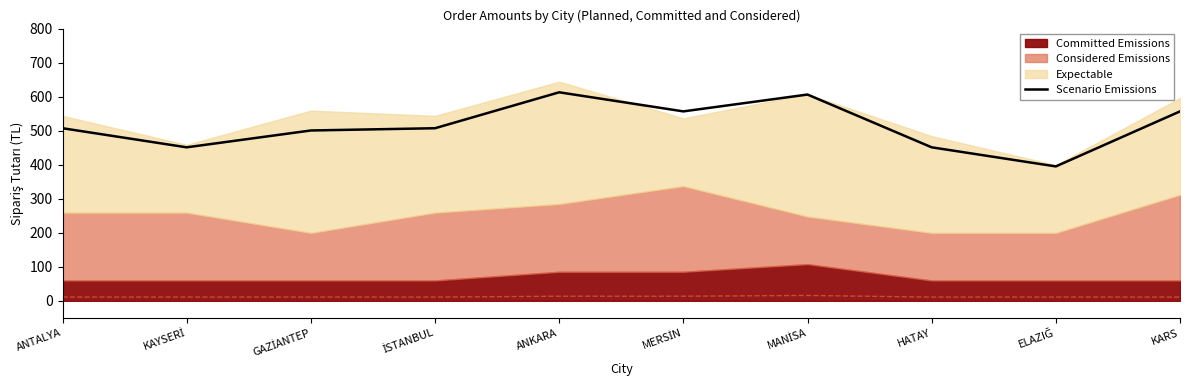

What is the lowest value of the Scenario Emissions series?

395.0